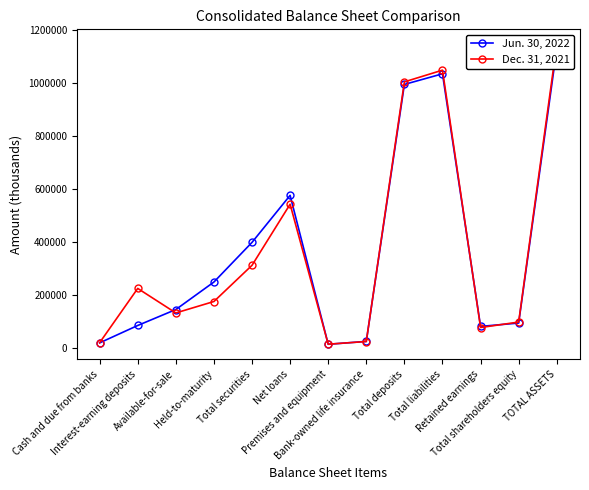

Which series changed the most between Available-for-sale and Held-to-maturity?

Jun. 30, 2022